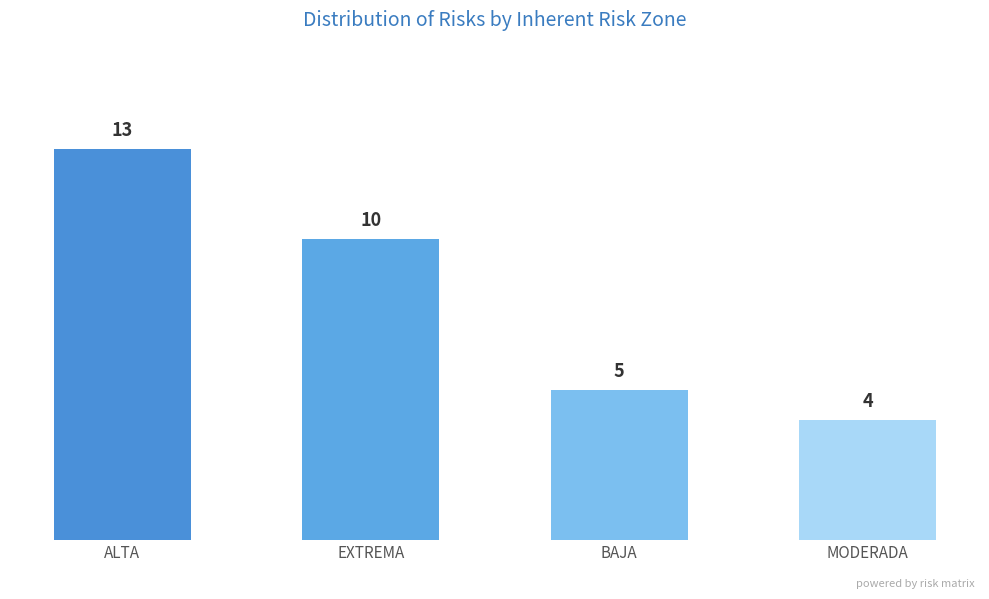

At which label does the data first exceed 10?

ALTA